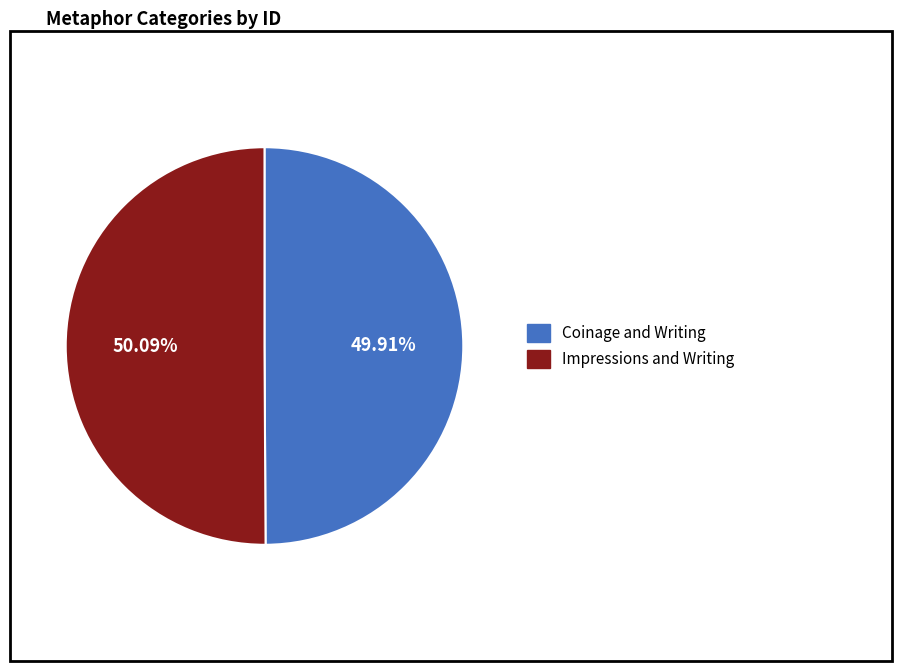

How many slices are in this pie chart?

2